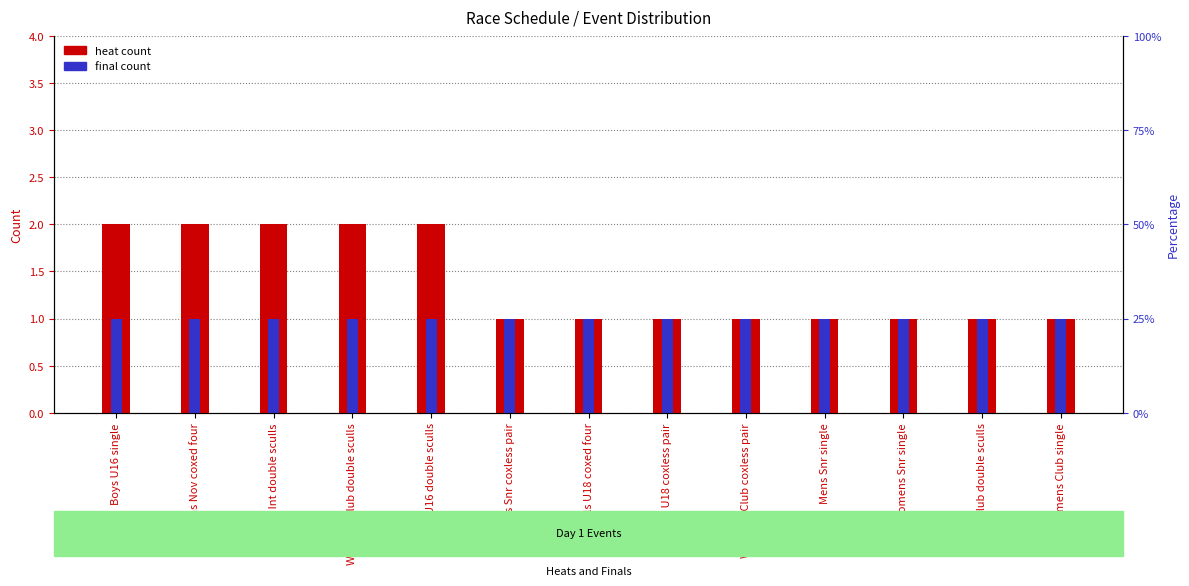

What is the label of the 9th bar from the left?

Womens Club coxless pair